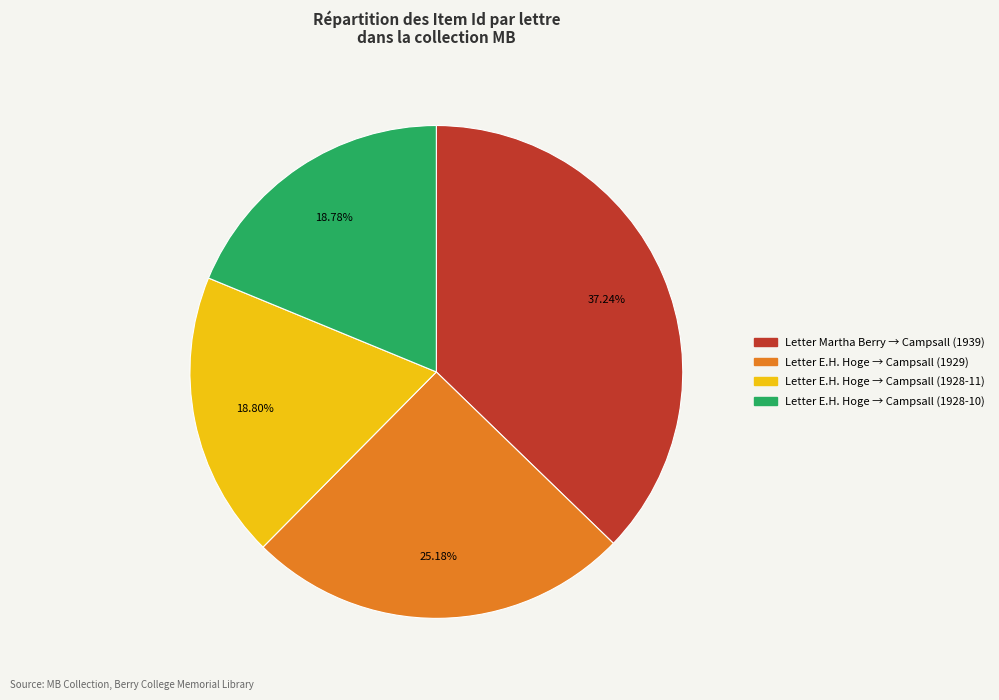

Is Letter E.H. Hoge → Campsall (1928-10) the majority of the pie?

No